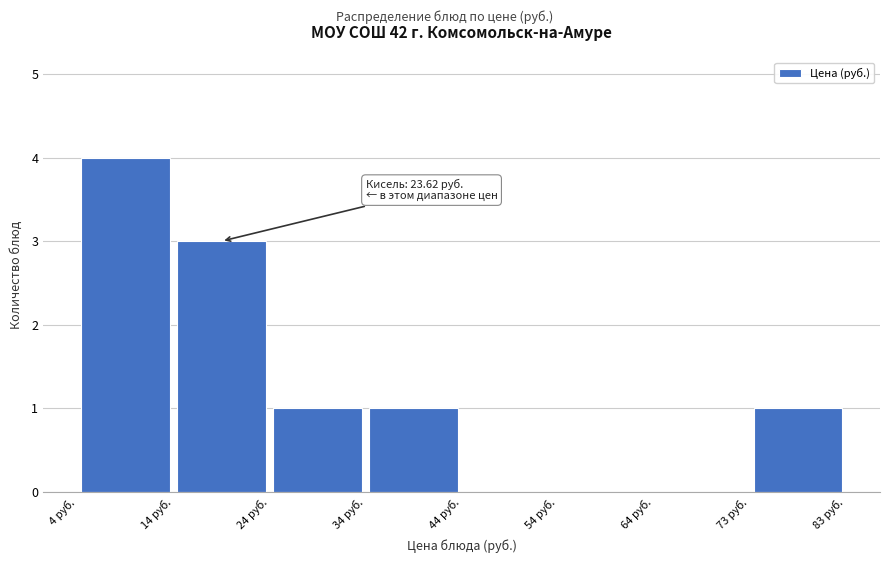

Over which range of the x-axis is the bar tallest?

4 to 14